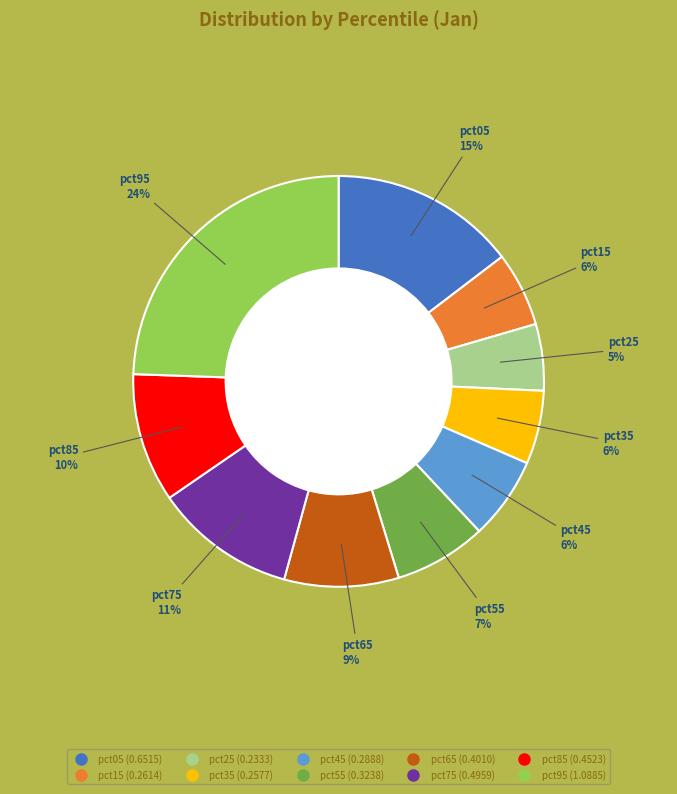

What is the largest slice in the pie chart?

pct95